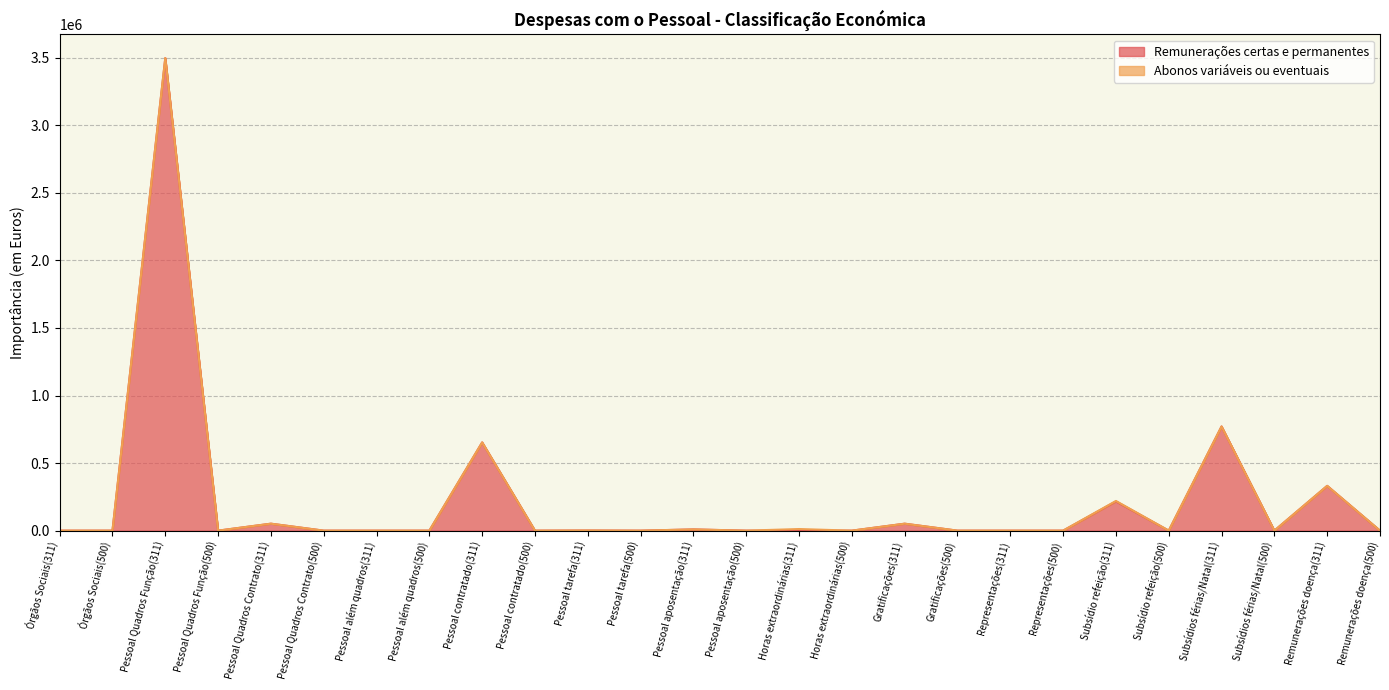

What is the label of the 19th point from the left?

Representações(311)